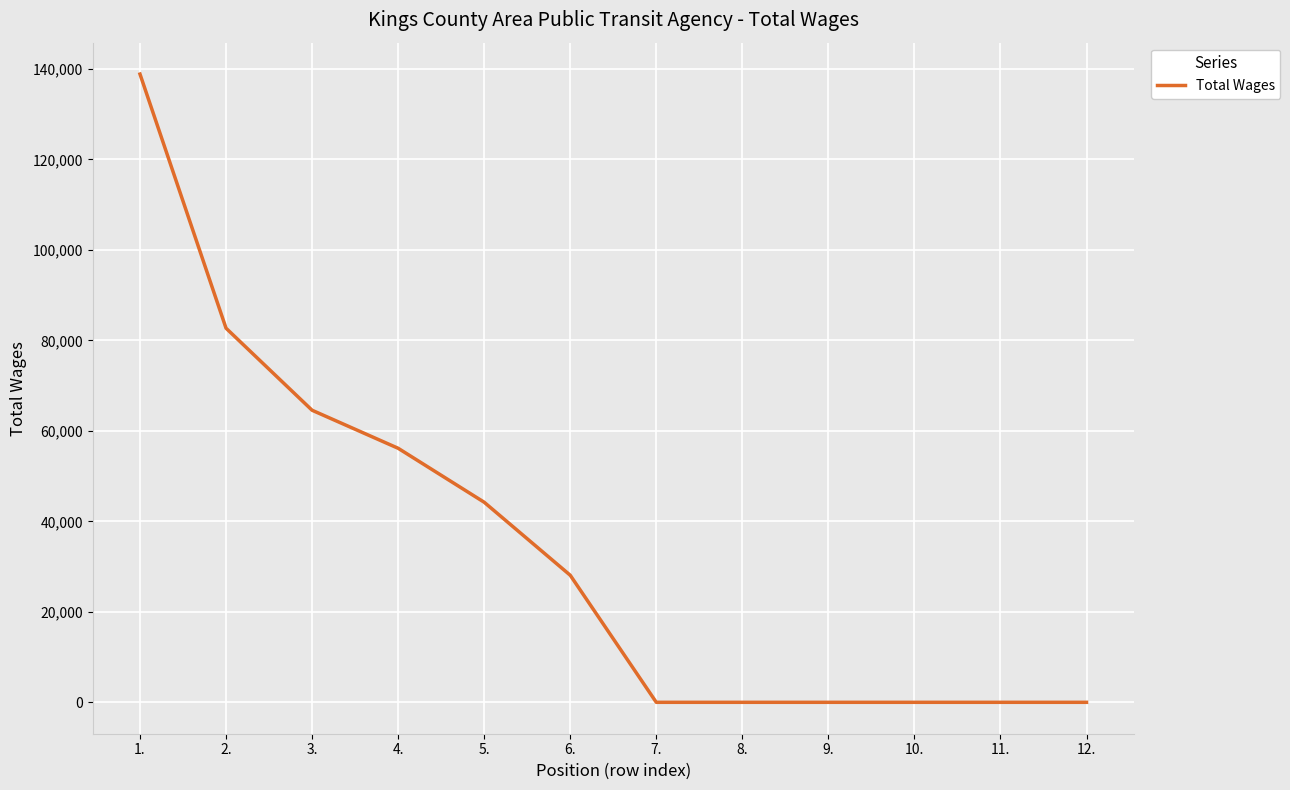

What is the change in value from 3. to 7.?

-64561